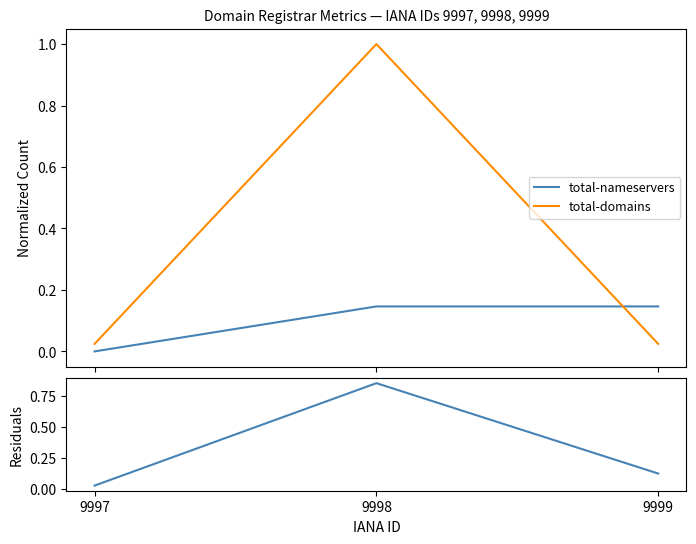

What is the difference between the maximum and minimum values in the total-domains series?

1.0